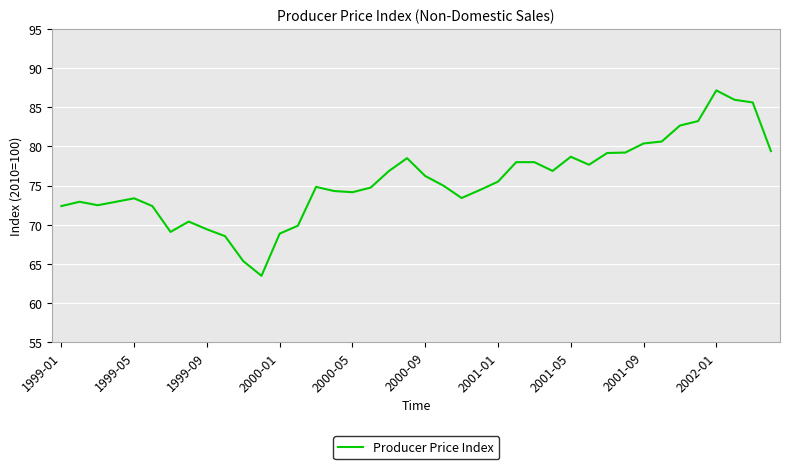

True or false: there are more than 2 points higher than both neighbors.

True